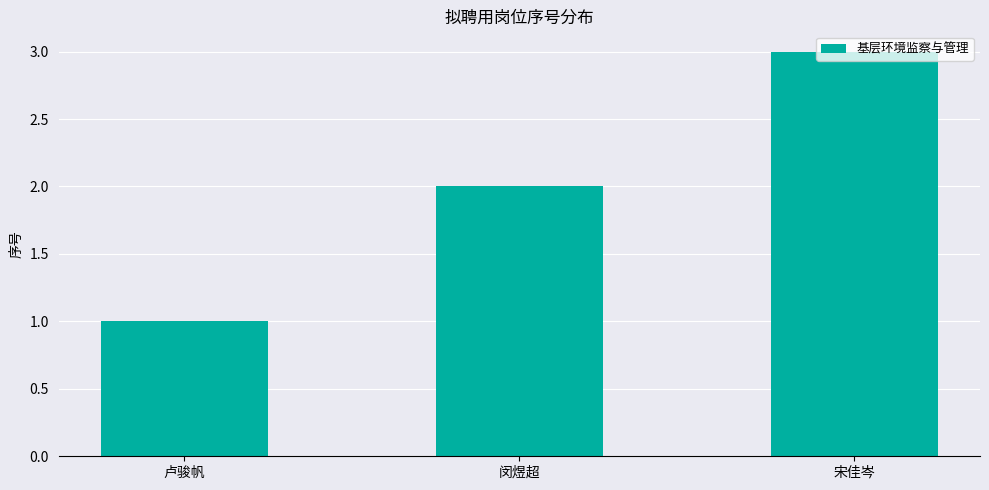

What position from the right is 闵煜超?

2